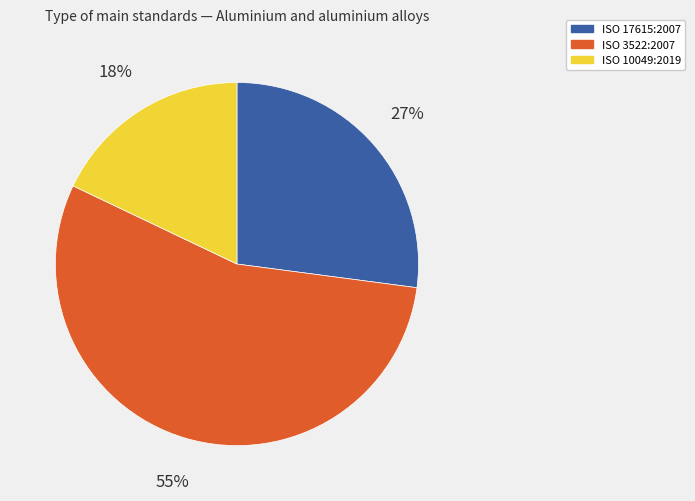

Which slice represents more than half of the pie?

ISO 3522:2007